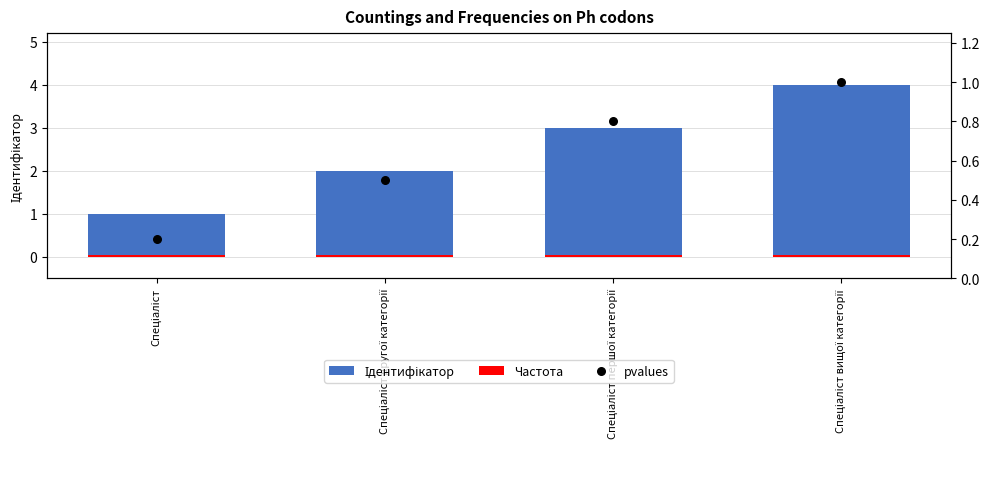

What are all the series names shown in the legend?

Ідентифікатор, Частота, pvalues